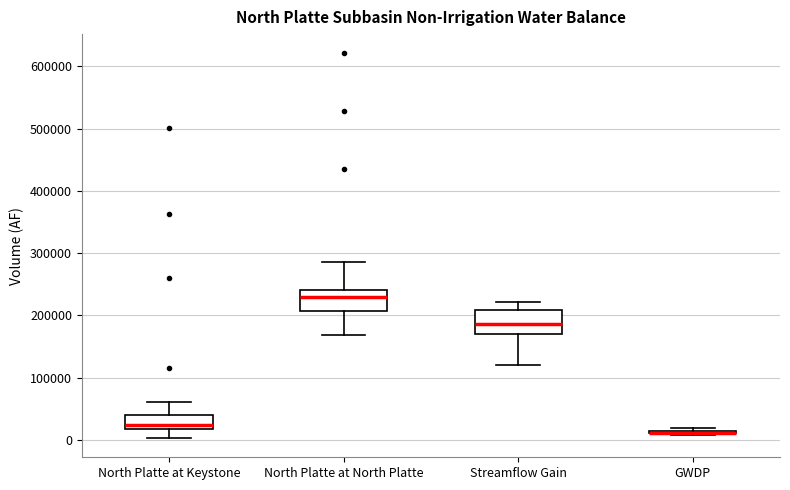

Where does the median line of the box for North Platte at North Platte sit on the y-axis? The values are not printed on the chart, so give them approximately, as read against the axis.

230000